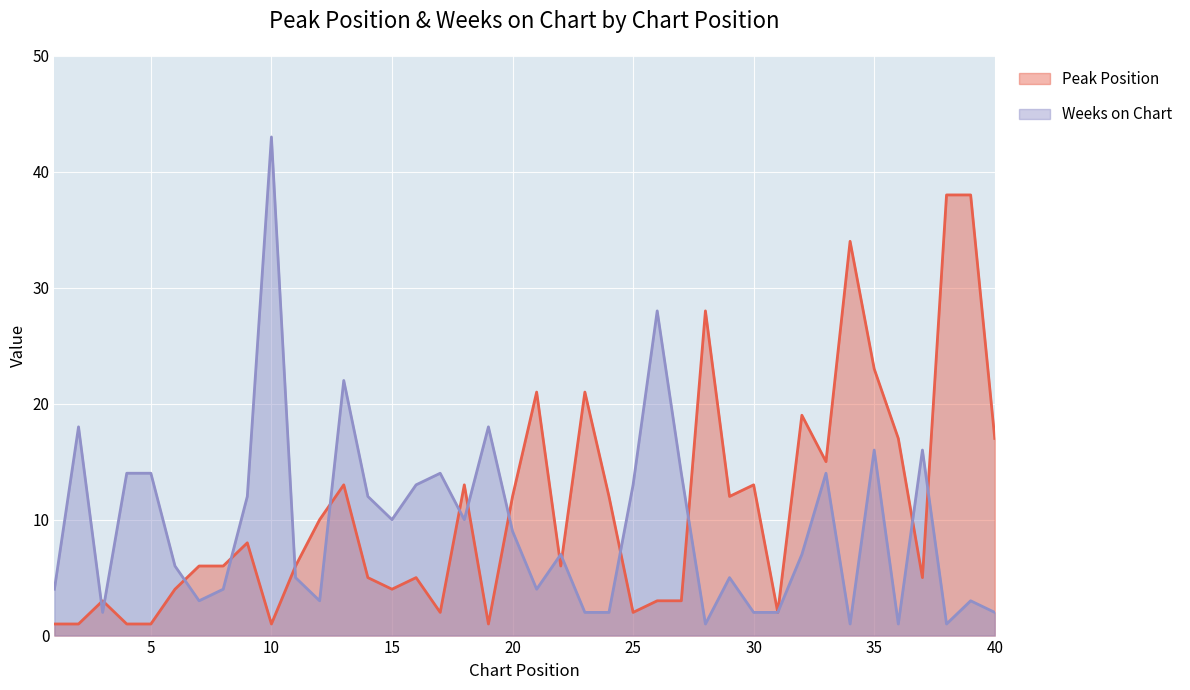

What are all the series names shown in the legend?

Peak Position, Weeks on Chart